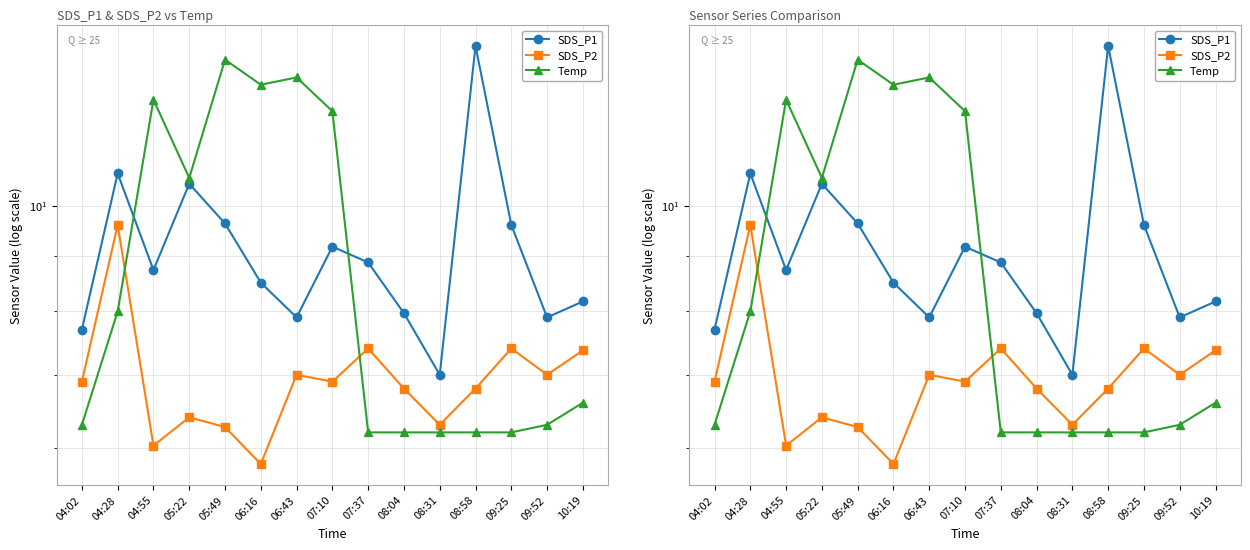

Which category has the lowest value across all series?

06:16